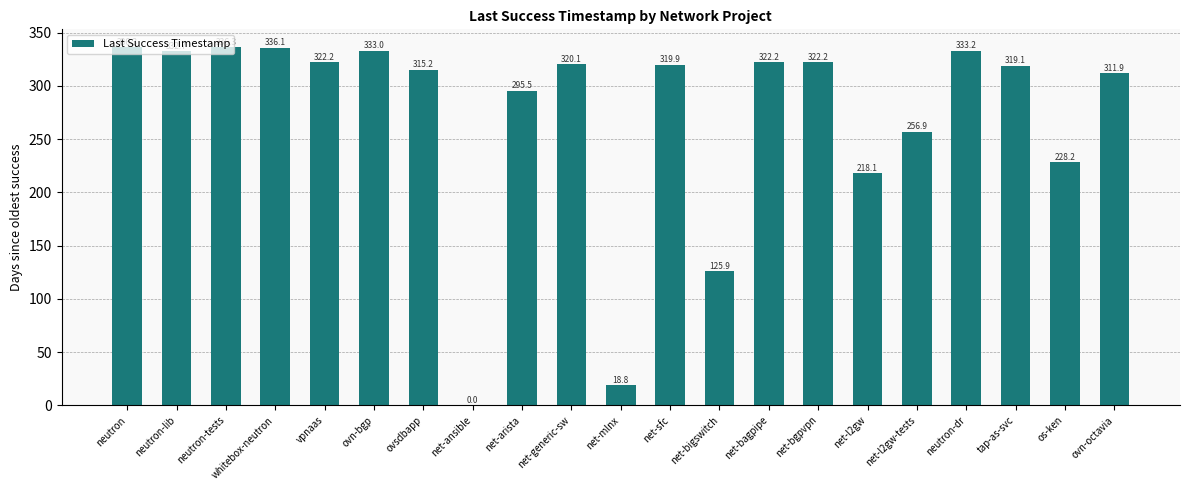

What is the ratio of the value at neutron-dr to the value at os-ken?

1.5